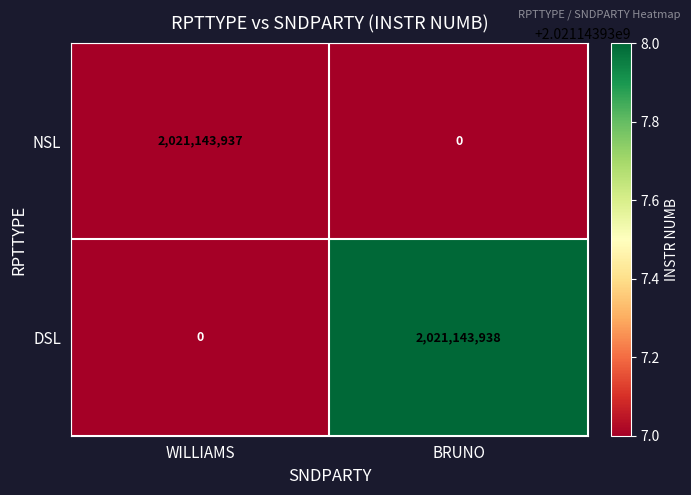

What is the maximum value shown in the chart?

2021143938